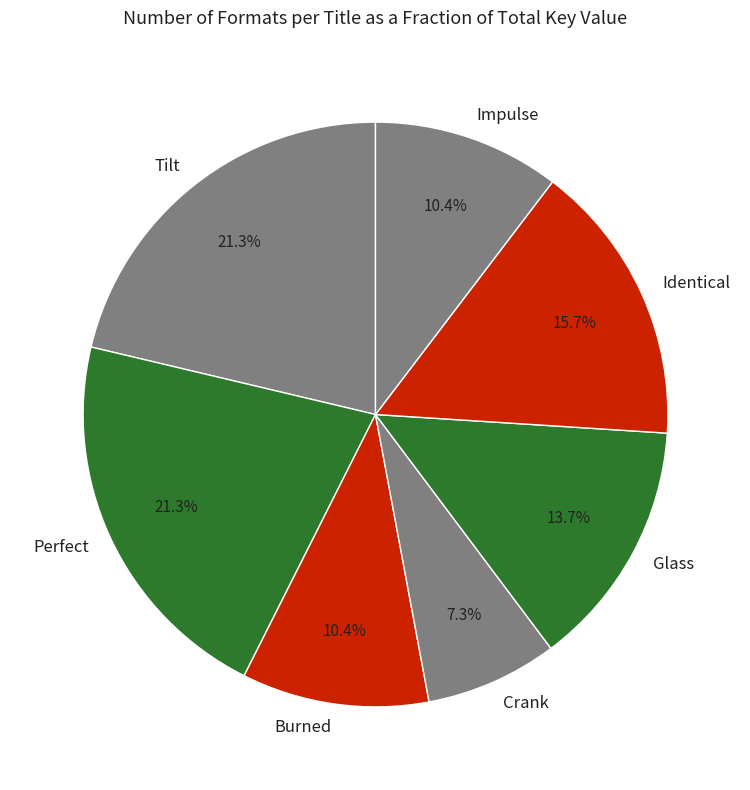

Count the number of slices in the pie.

7